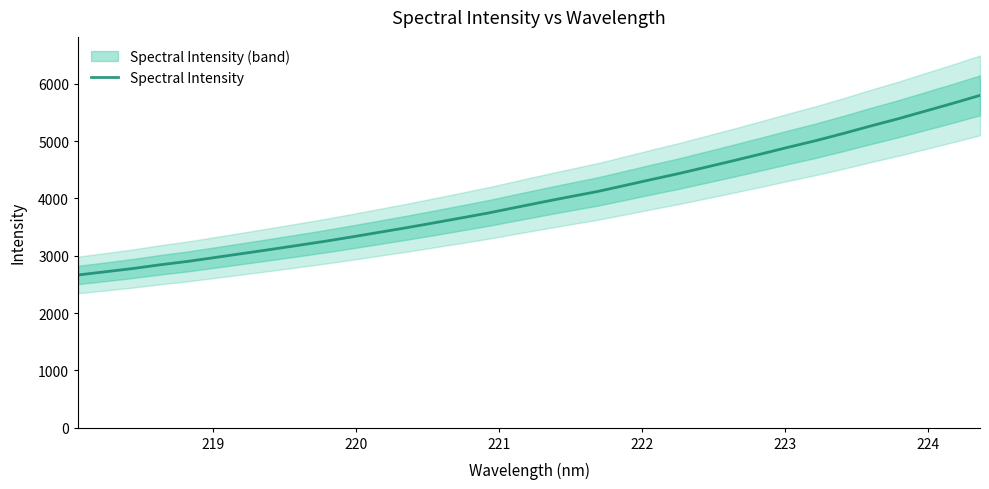

True or false: the data has more than 1 interior local peaks.

False